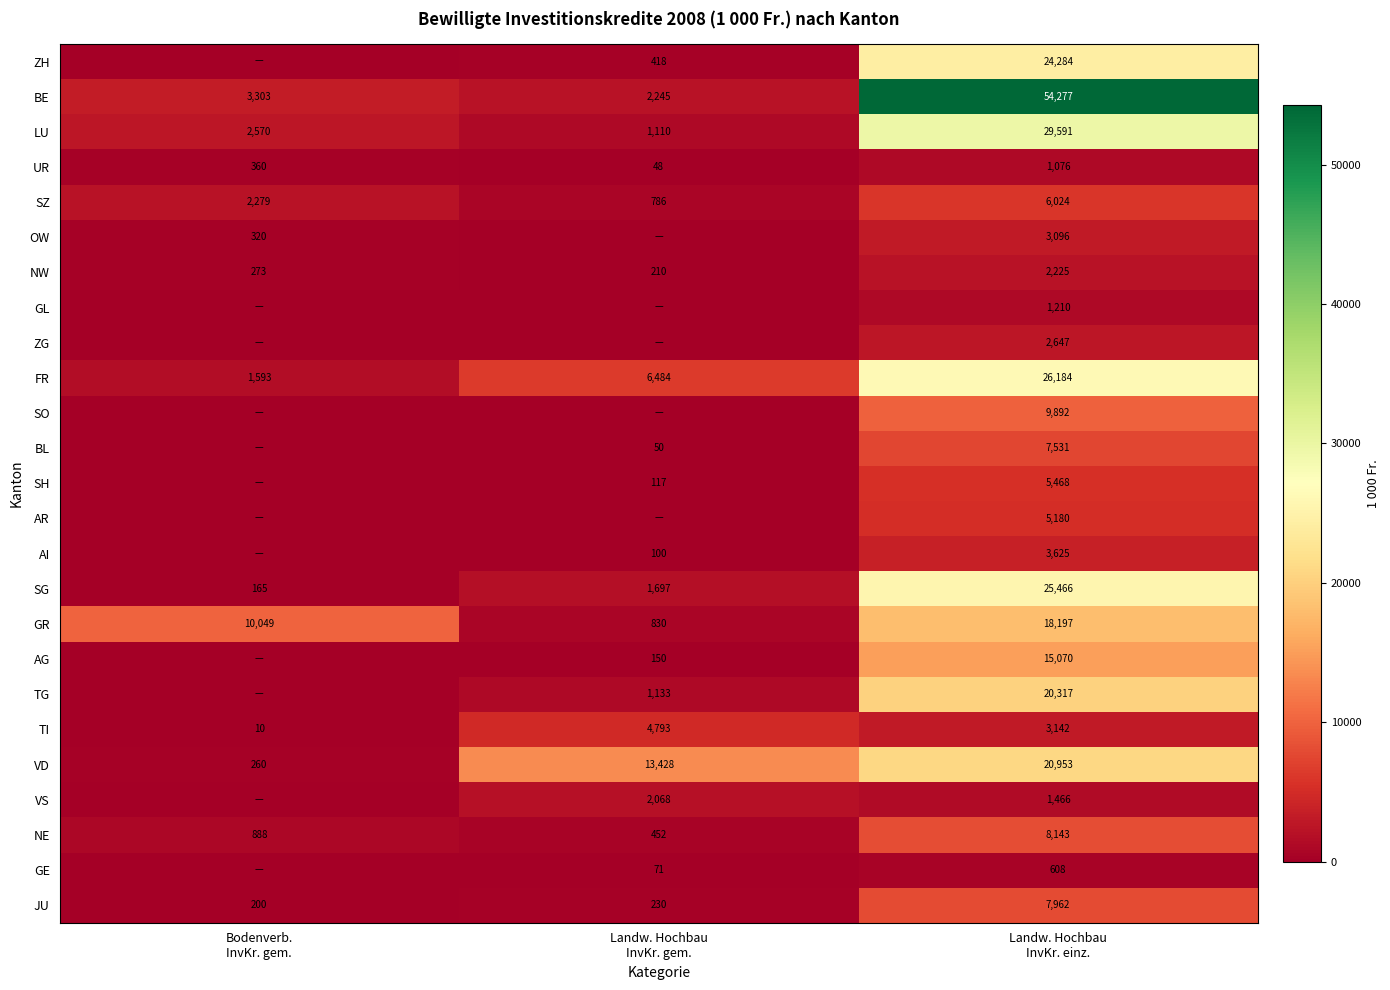

What is the average value of the JU series?

2797